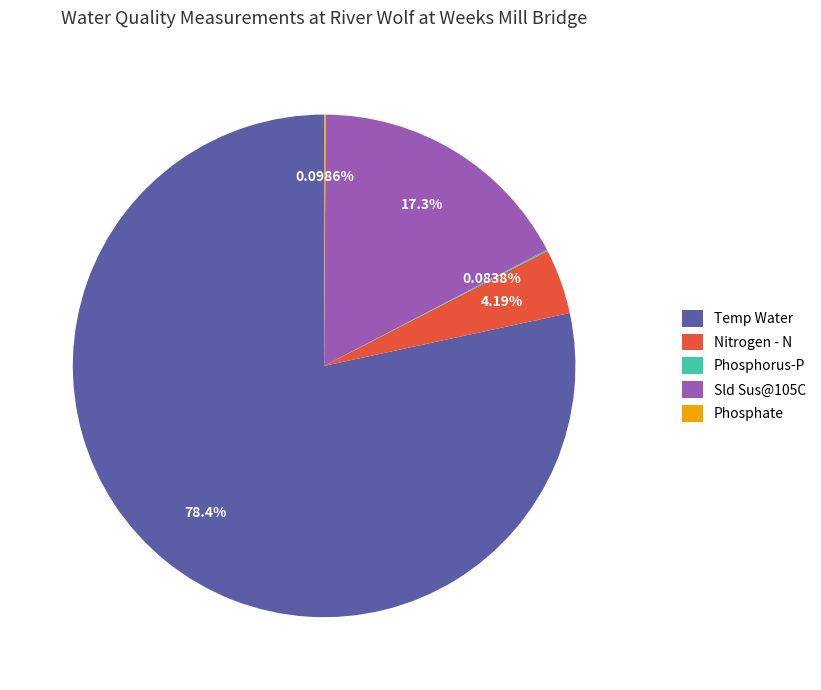

To the nearest percent, what is the difference between the largest and smallest slice percentages?

78%